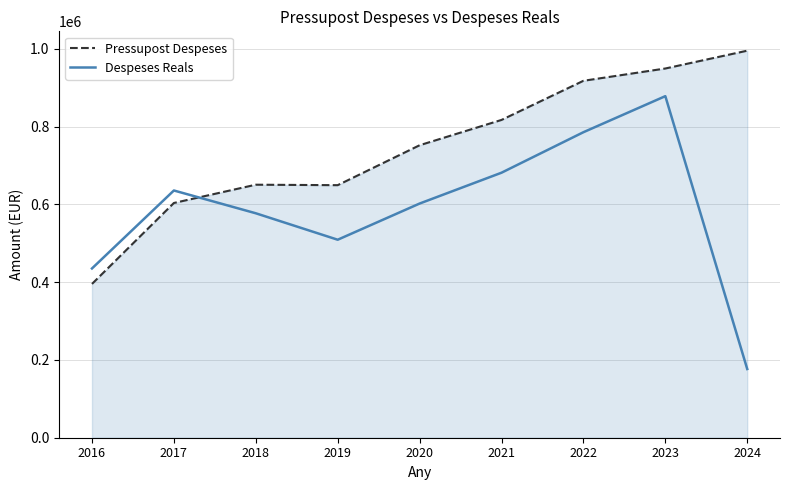

How many values in the Despeses Reals series exceed 602416?

5